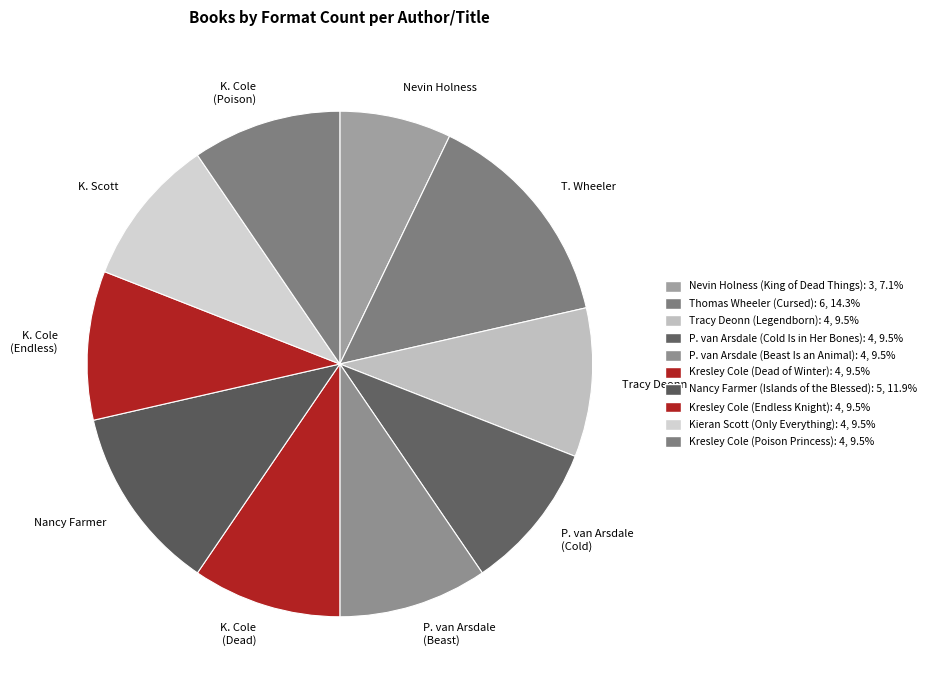

Does Nevin Holness account for over 50% of the chart?

No